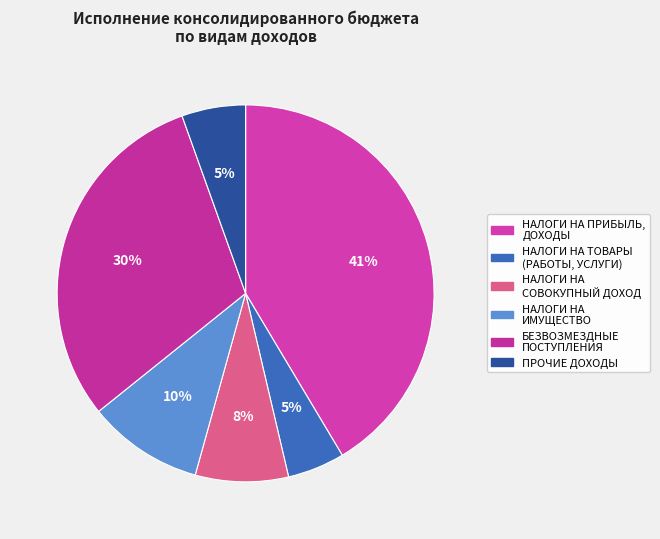

Is there any slice that represents more than half of the pie?

No